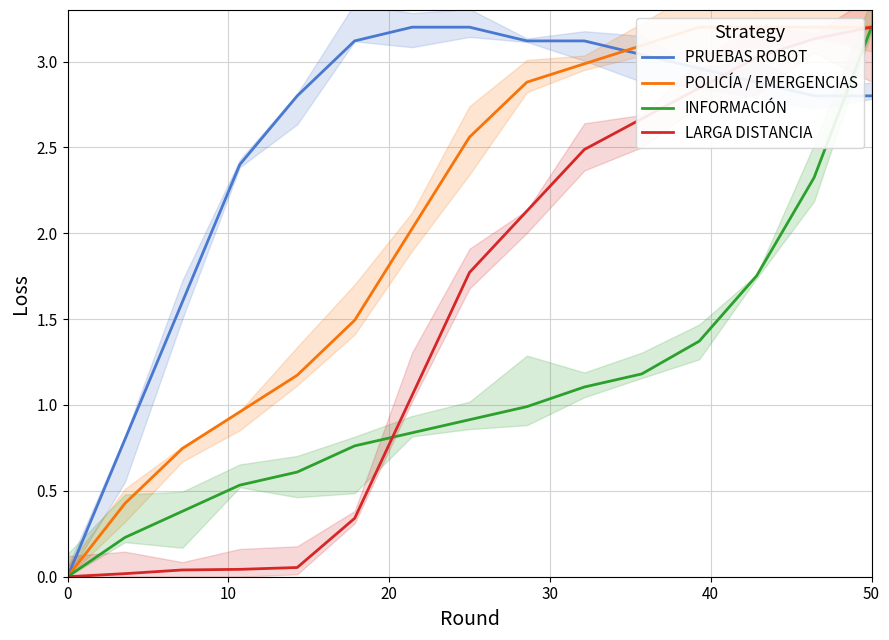

What is the highest value of the LARGA DISTANCIA series?

3.2